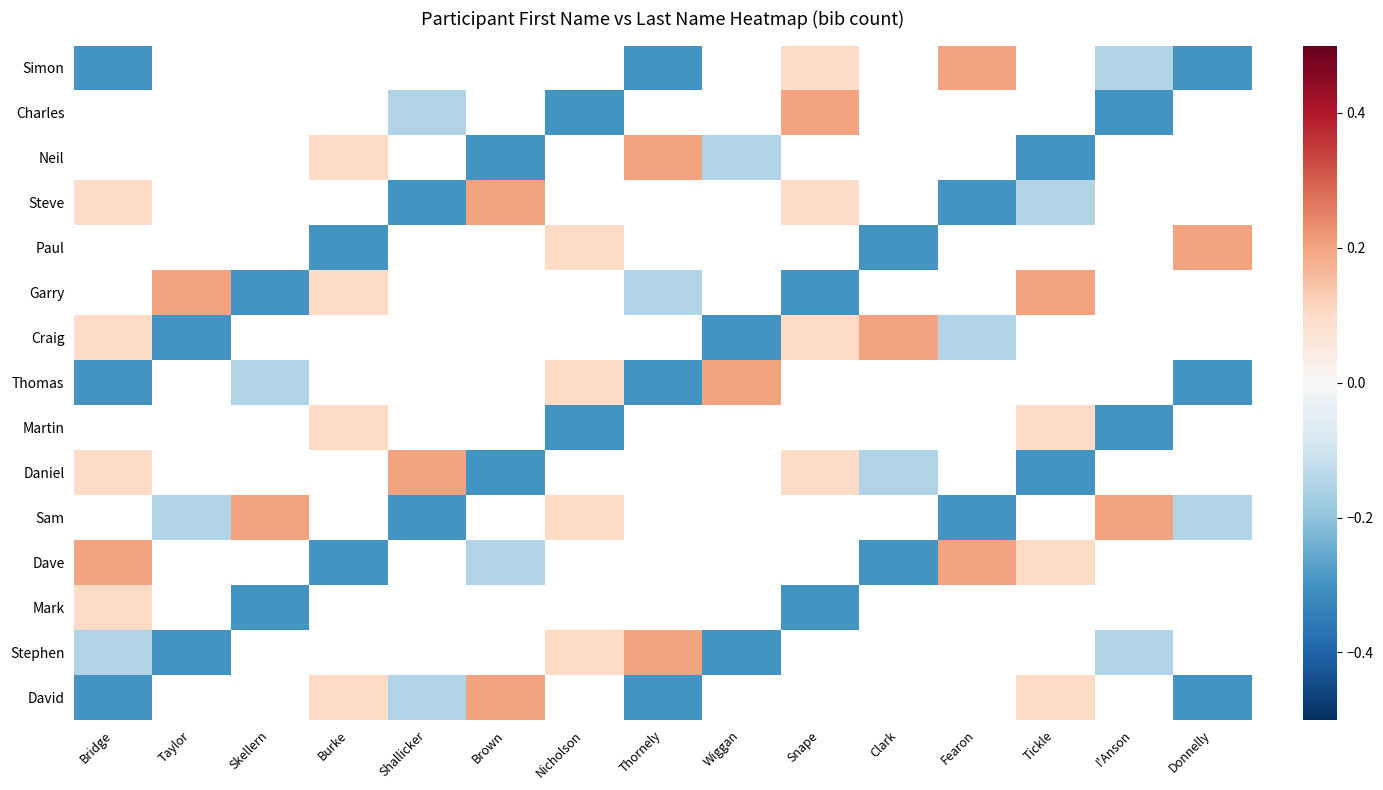

What is the greatest value displayed?

0.2